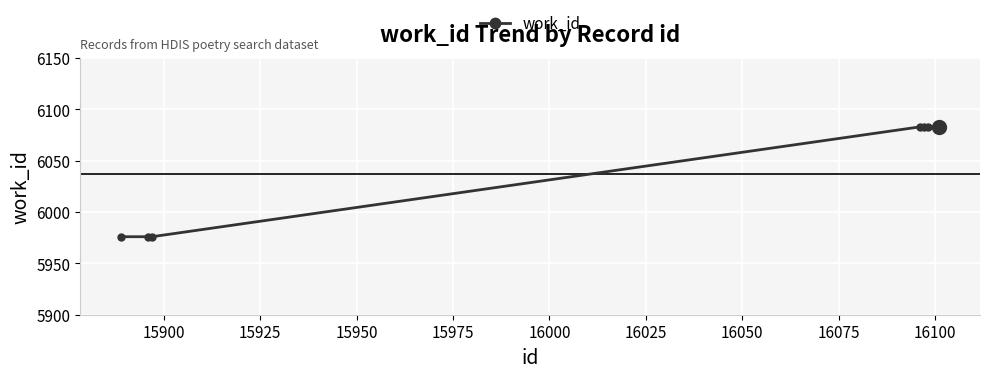

What is the greatest value displayed?

6083